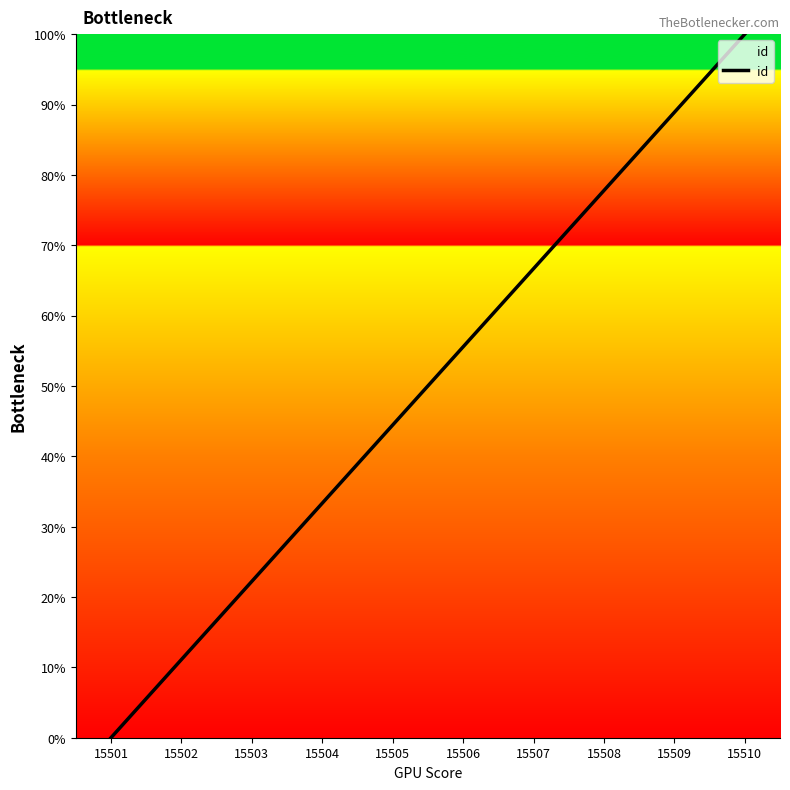

What value does the data have at 15510?

100.0